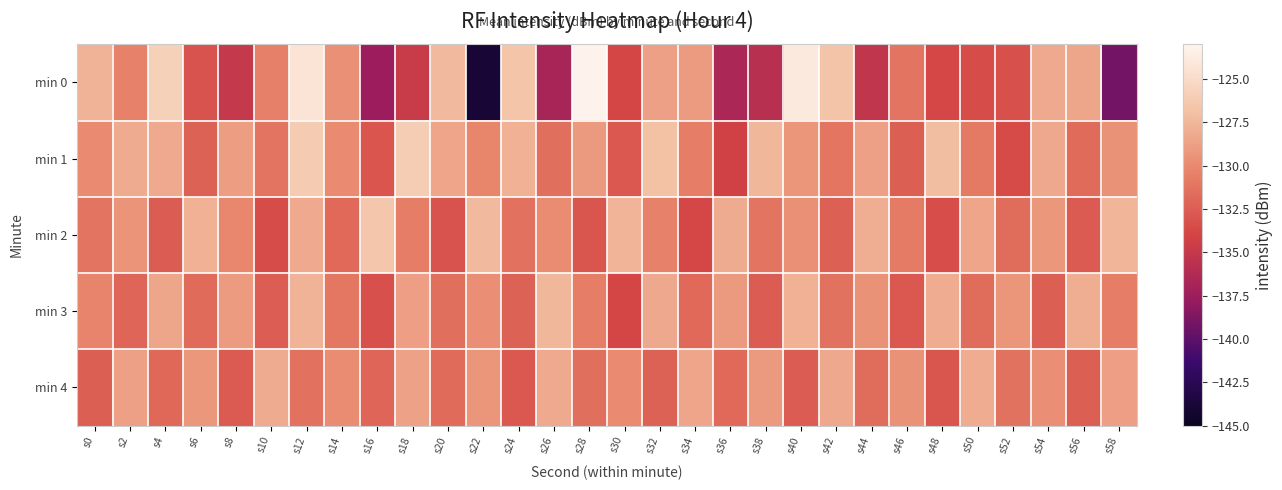

Which category has the highest value across all series?

s28